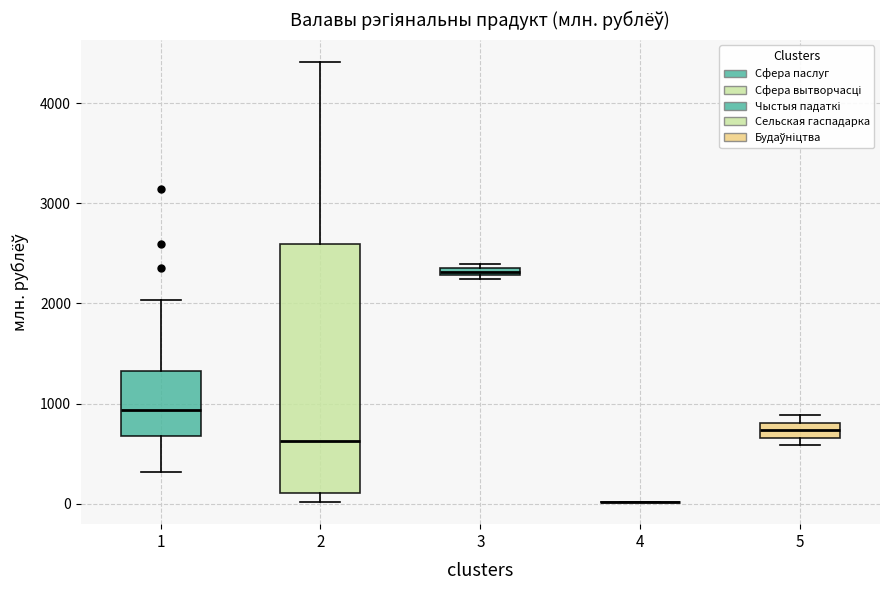

Comparing the boxes themselves (not the whiskers), which one is the tallest?

2